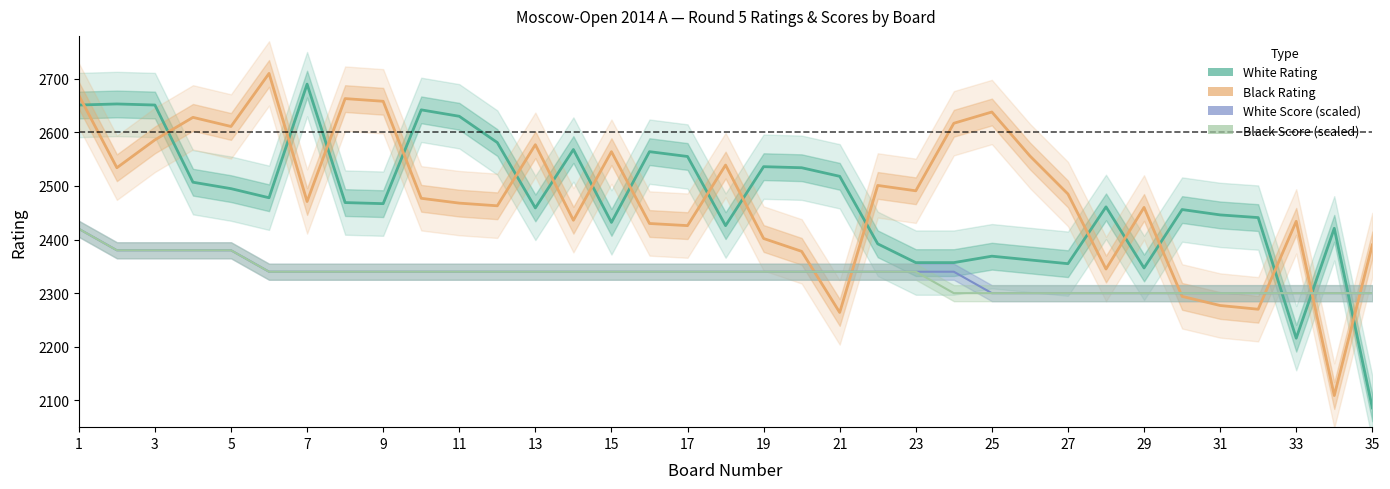

What are all the series names shown in the legend?

White Rating, Black Rating, White Score (scaled), Black Score (scaled)